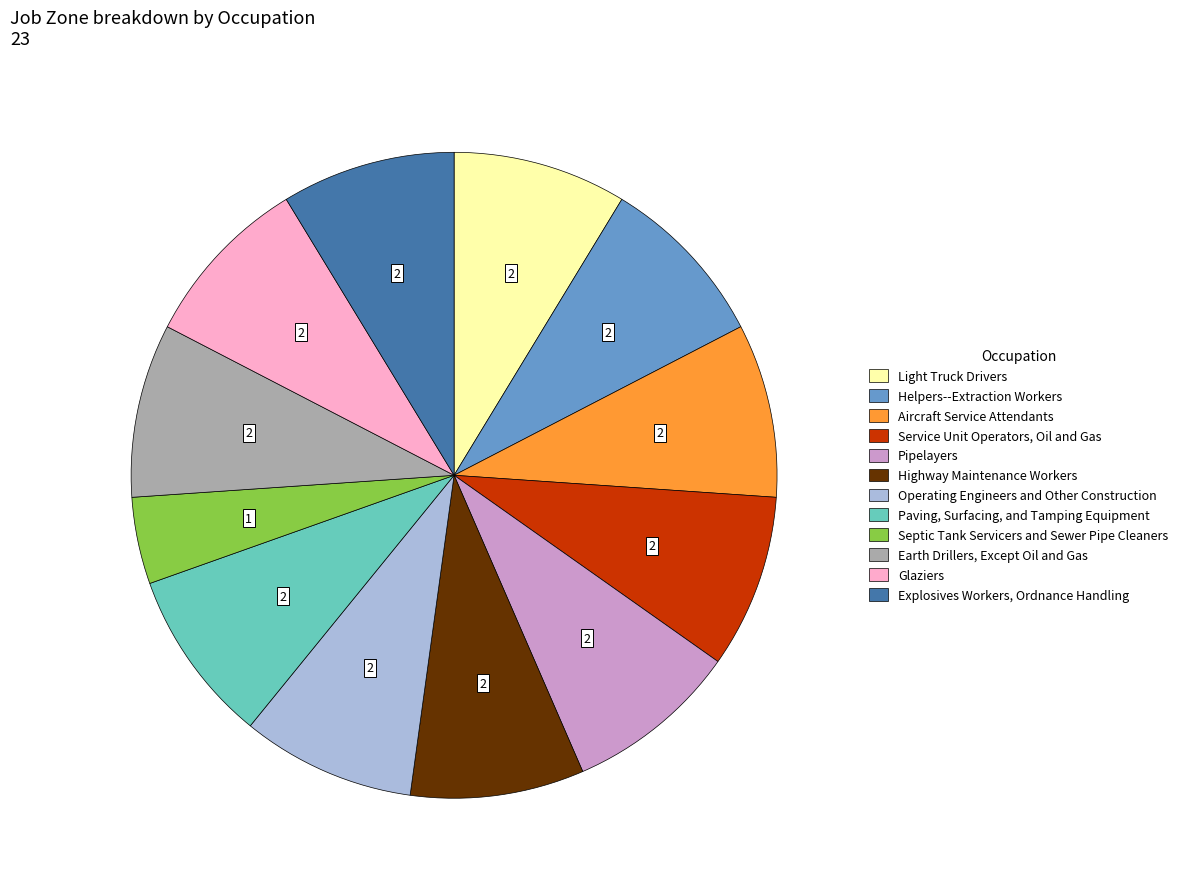

Do Glaziers and Earth Drillers, Except Oil and Gas together represent more than half of the pie?

No